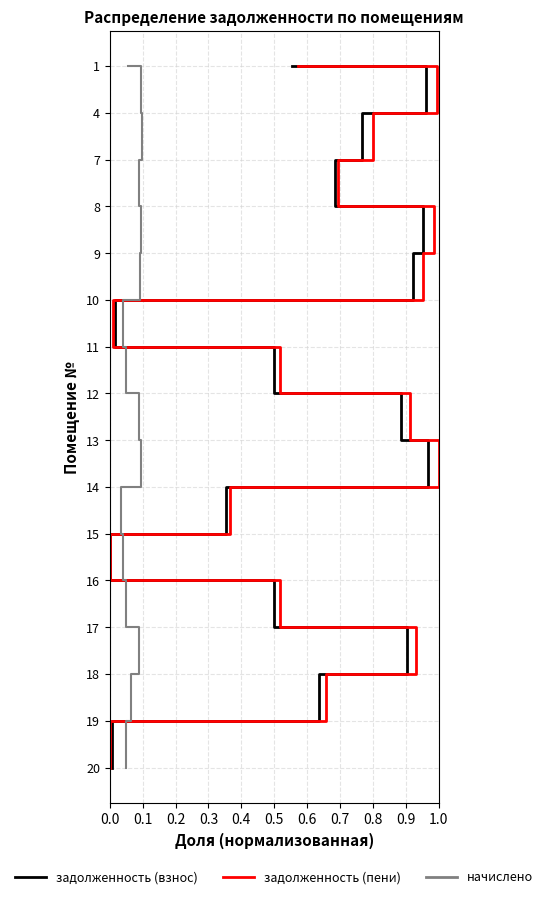

Is the value of начислено at 0.1 greater than the value of задолженность (пени) at 0.2?

No